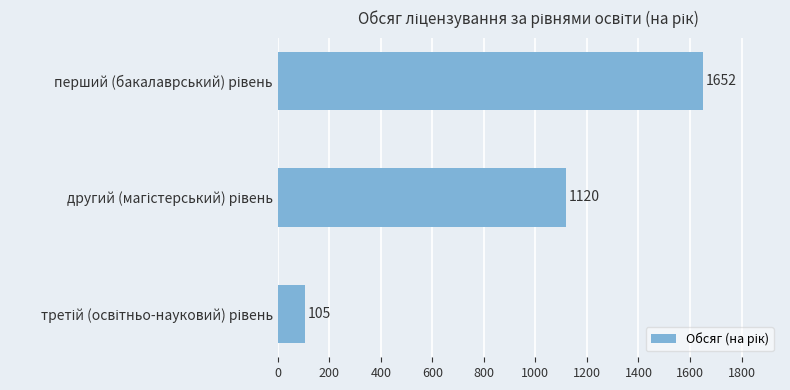

What is the sum of all values?

2877